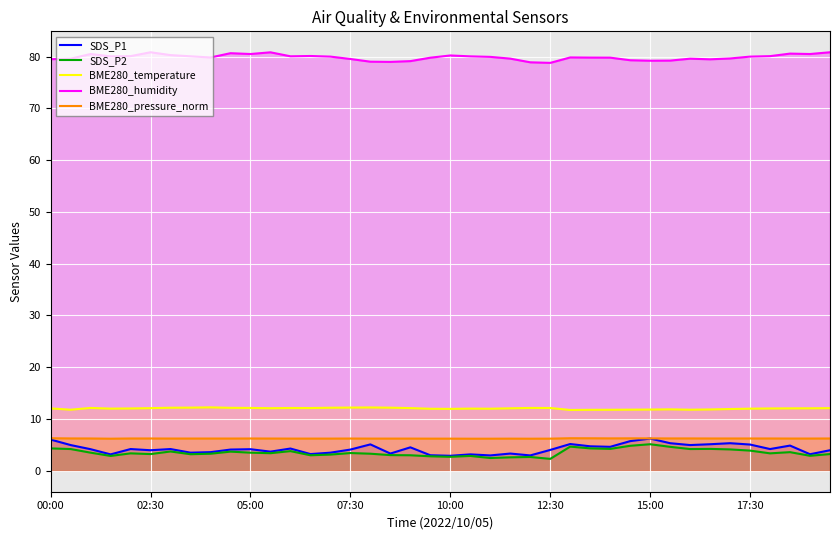

What is the greatest value displayed?

80.8